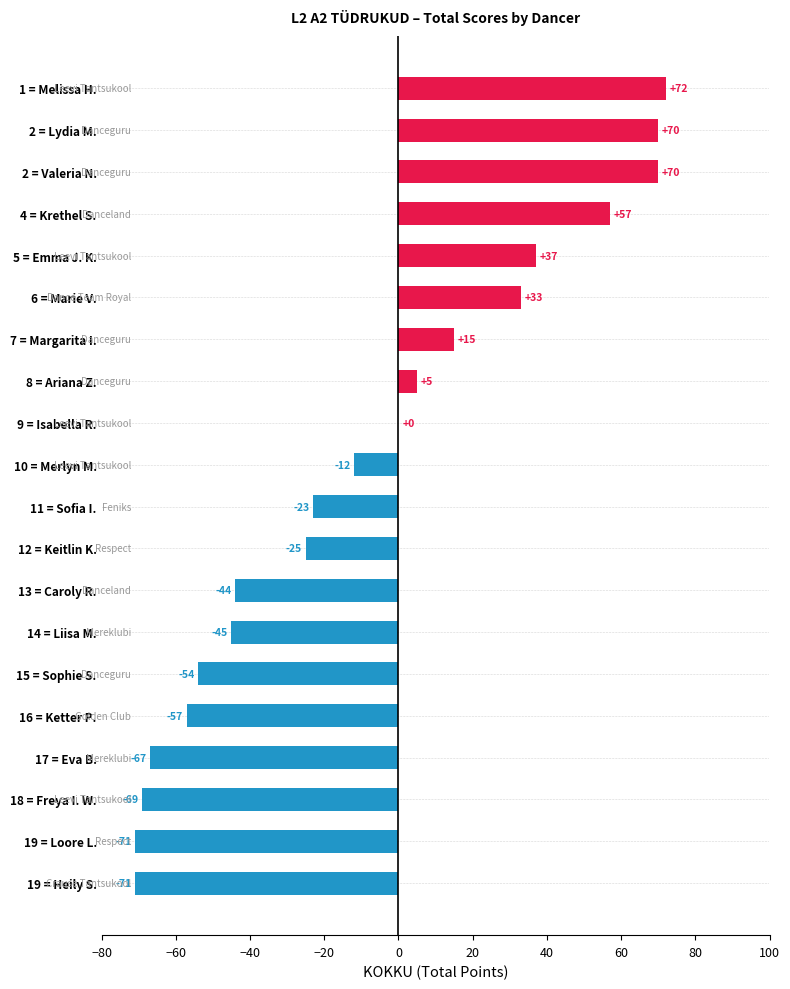

How many values exceed -12?

9